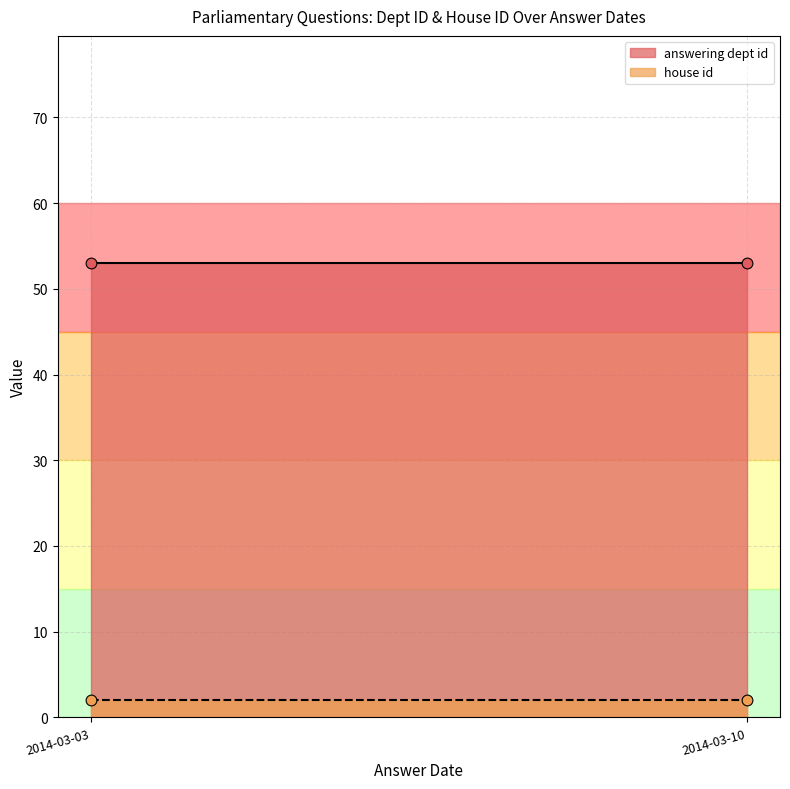

Which series has the largest total across all categories?

answering dept id